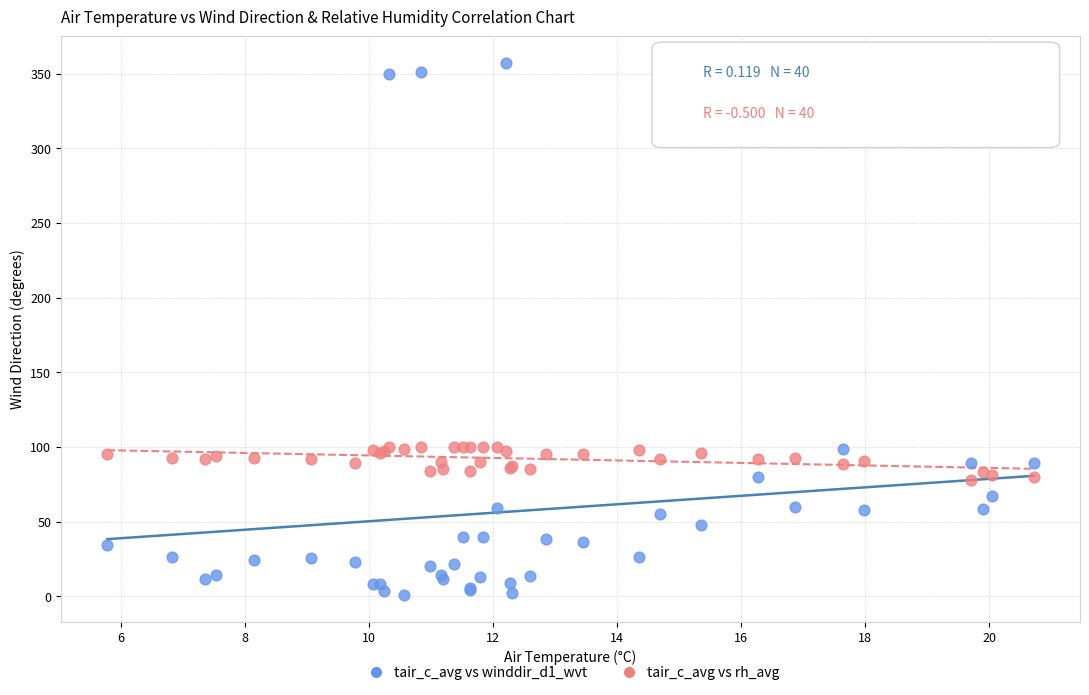

Which series contains the highest Y value?

tair_c_avg vs winddir_d1_wvt